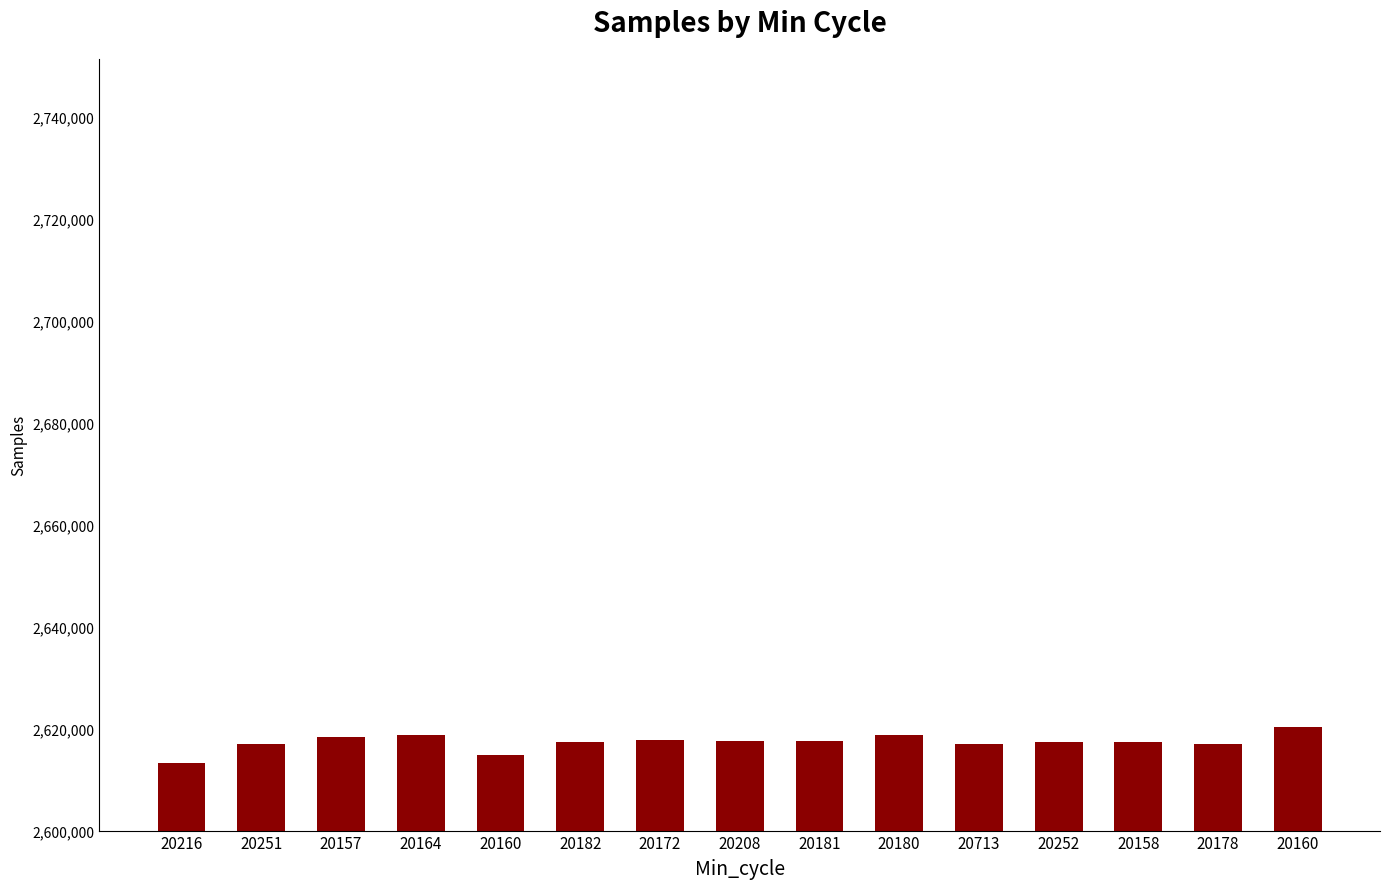

At which category does the chart reach its peak across all series?

20160